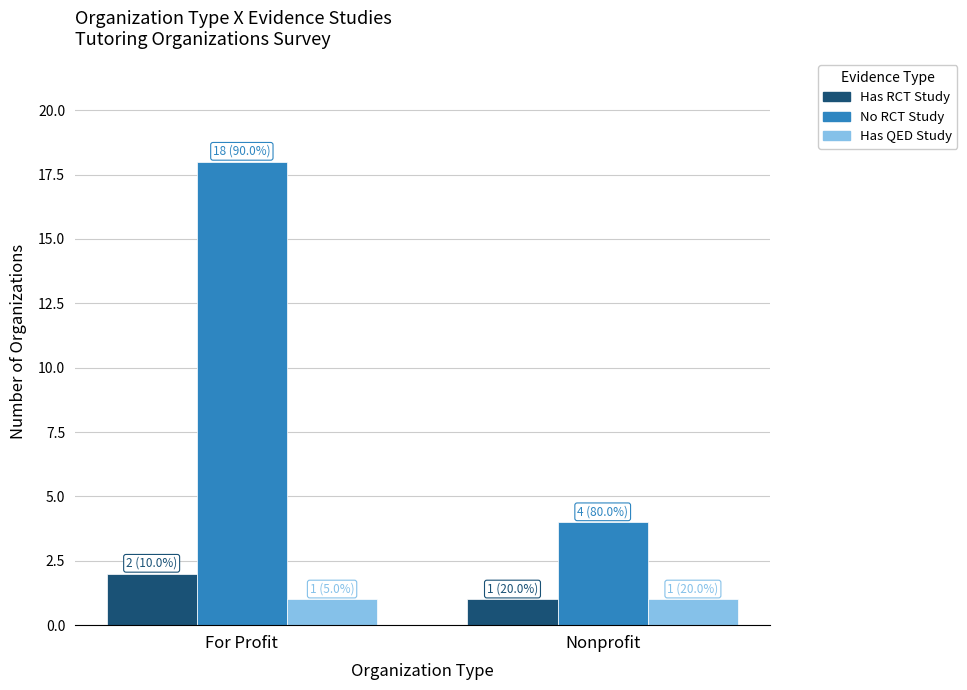

What is the average value of the Has QED Study series?

1